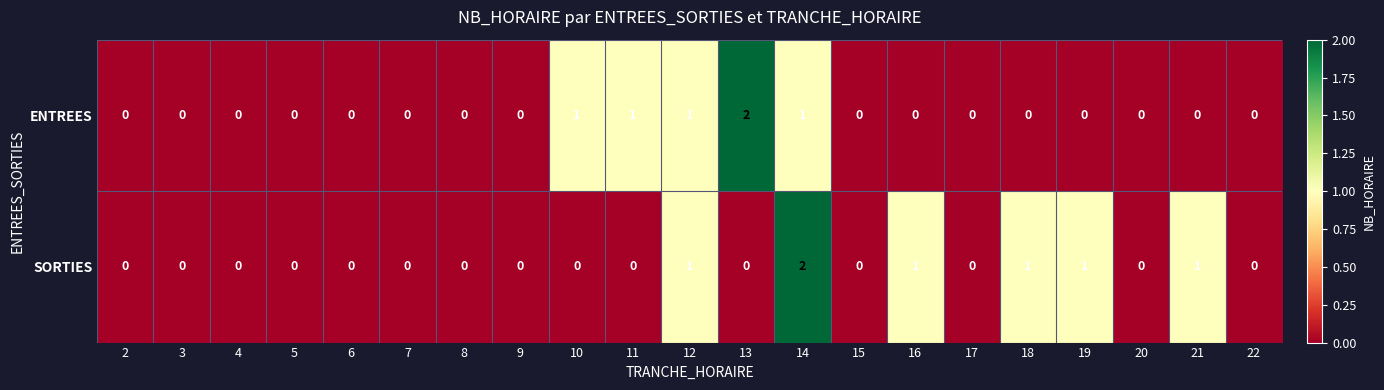

Is it true that SORTIES equals -1 at 13?

False